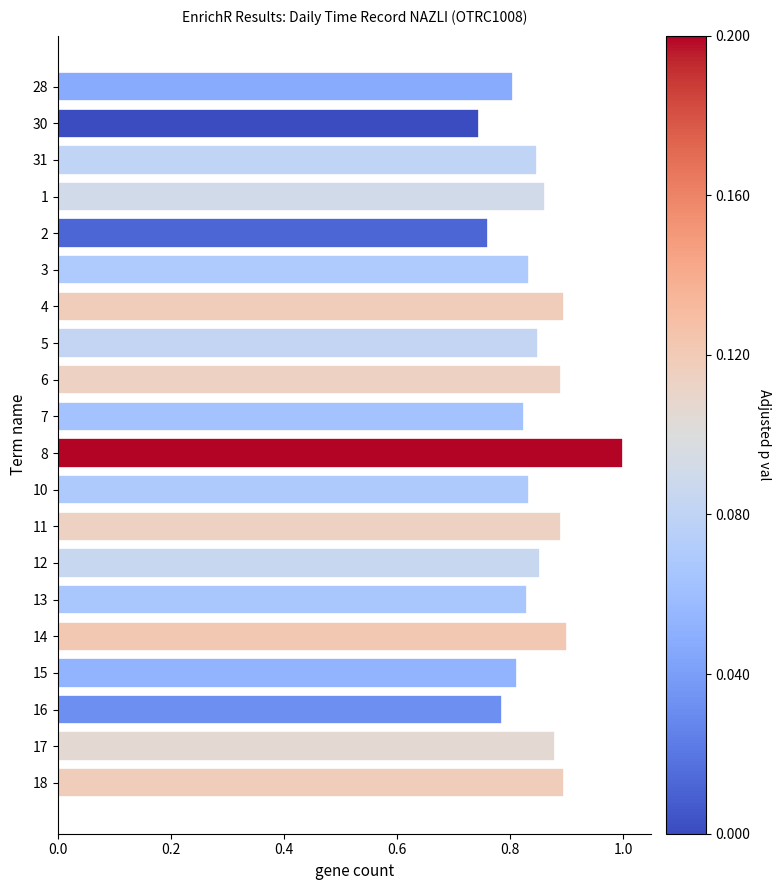

What is the difference between the maximum and minimum values?

0.3